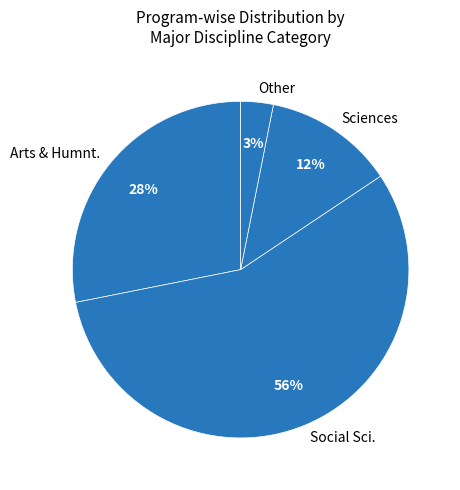

Is there any slice that represents more than half of the pie?

Yes